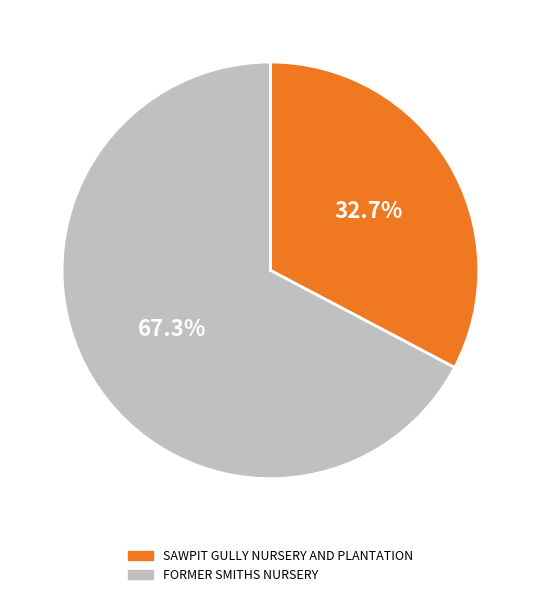

To the nearest percent, what percentage of the pie is FORMER SMITHS NURSERY?

67%